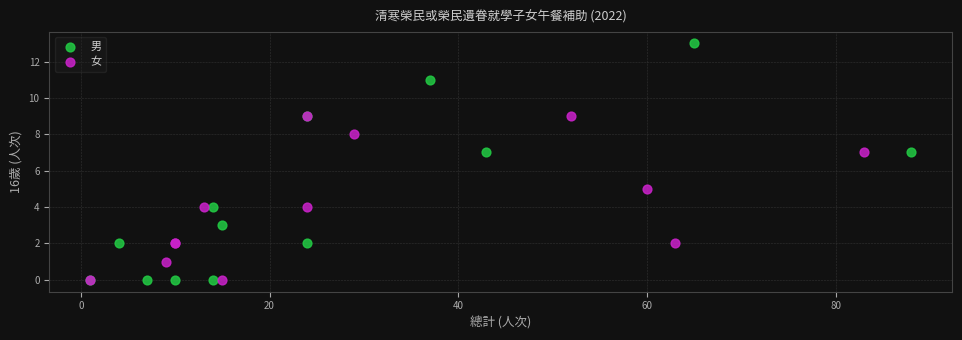

What are all the series names shown in the legend?

男, 女